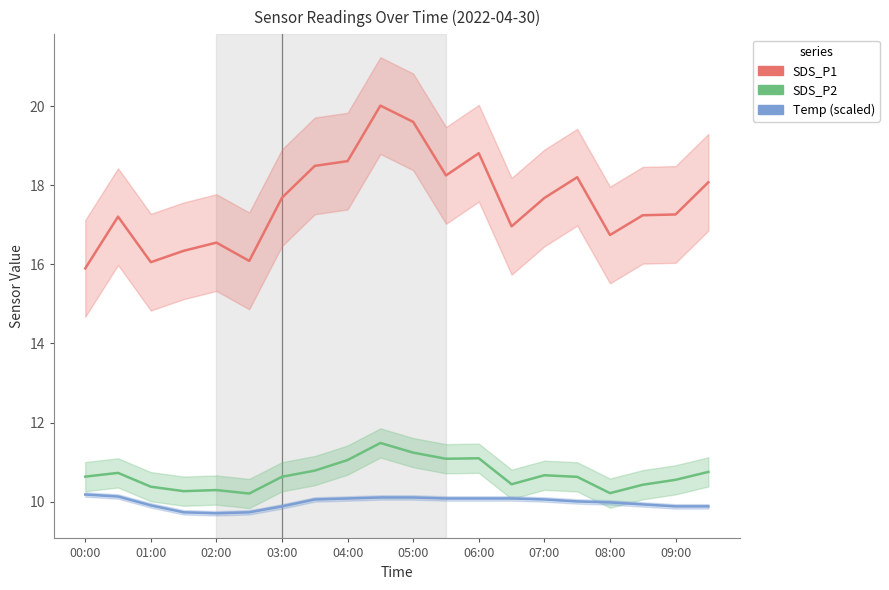

Which series has the largest range (max minus min)?

SDS_P1